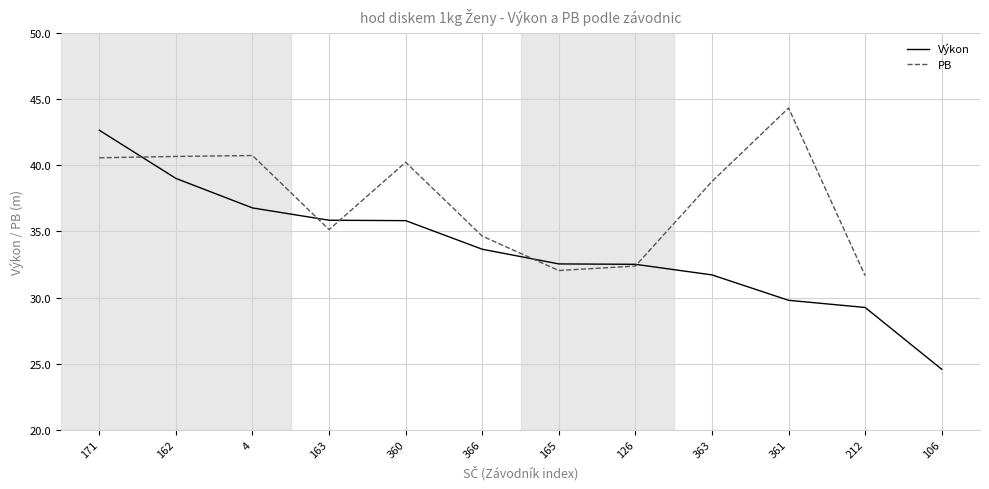

What is the difference between the Výkon values at 361 and 106?

5.2